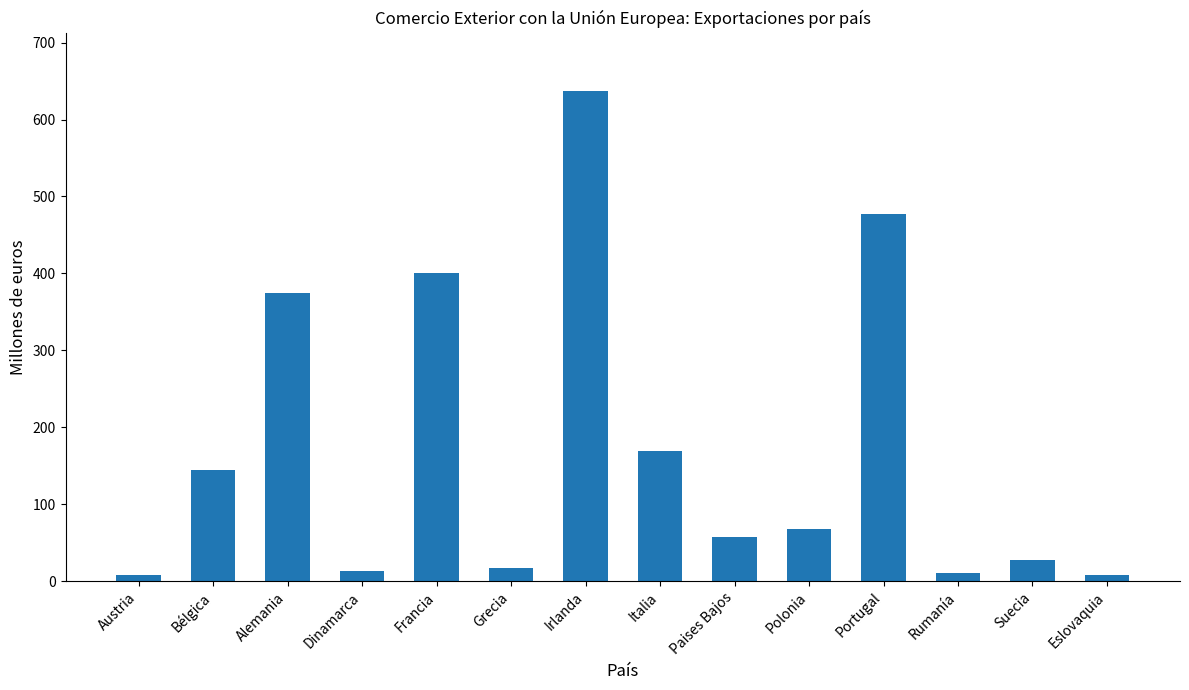

Which category has the highest value across all series?

Irlanda